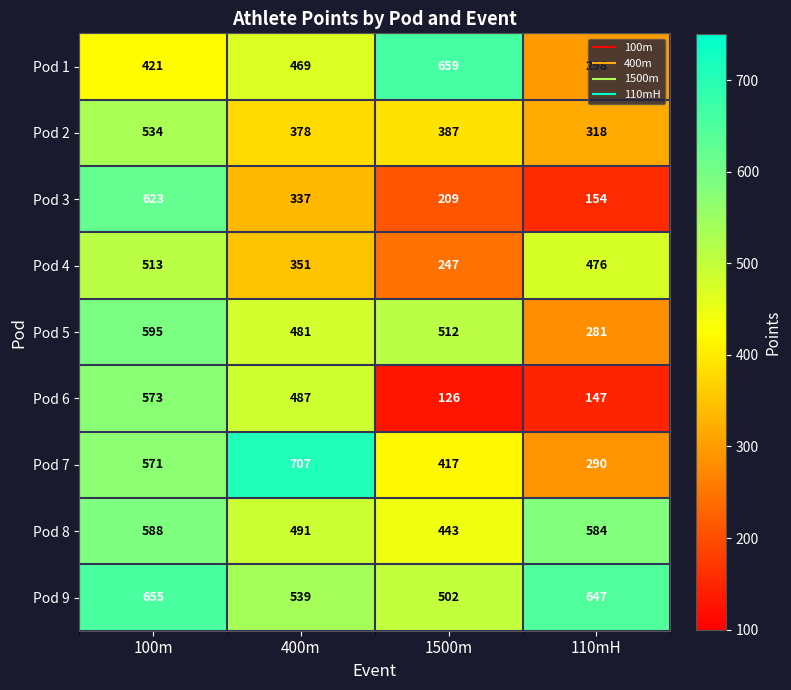

How many data points does each series have?

4